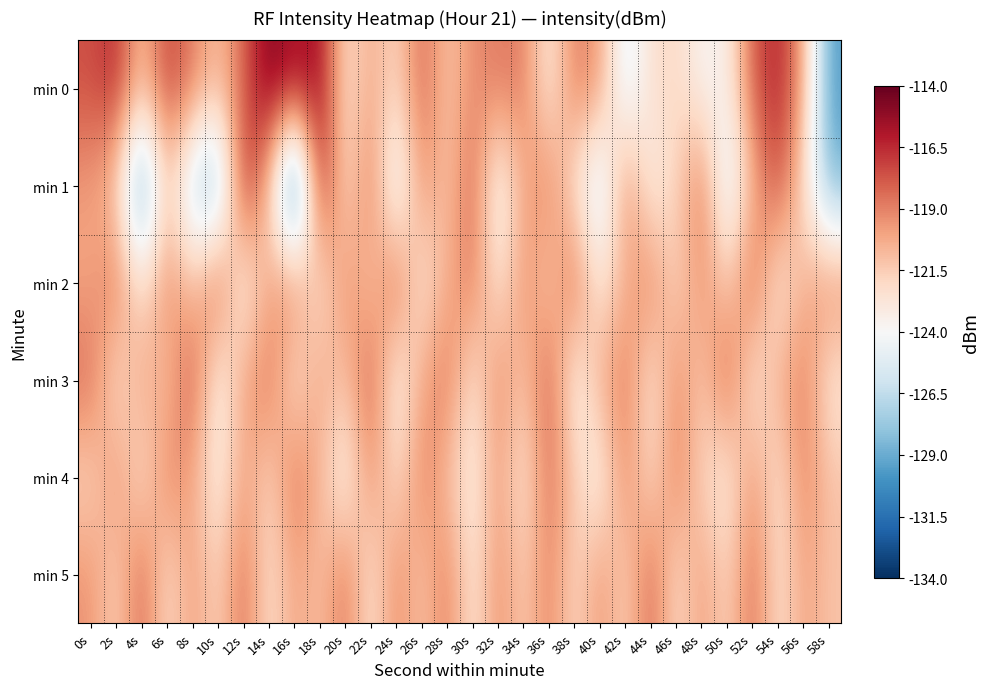

How many categories are shown in the chart?

30